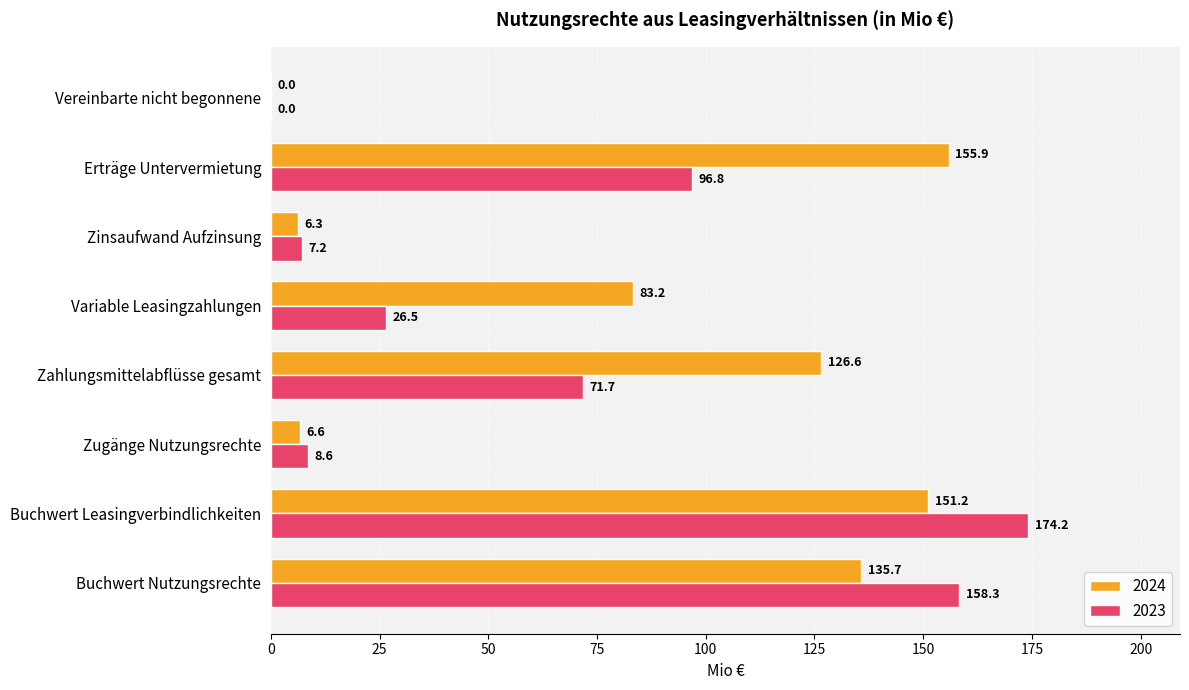

Between Buchwert Leasingverbindlichkeiten and Variable Leasingzahlungen, which series saw the biggest shift?

2023